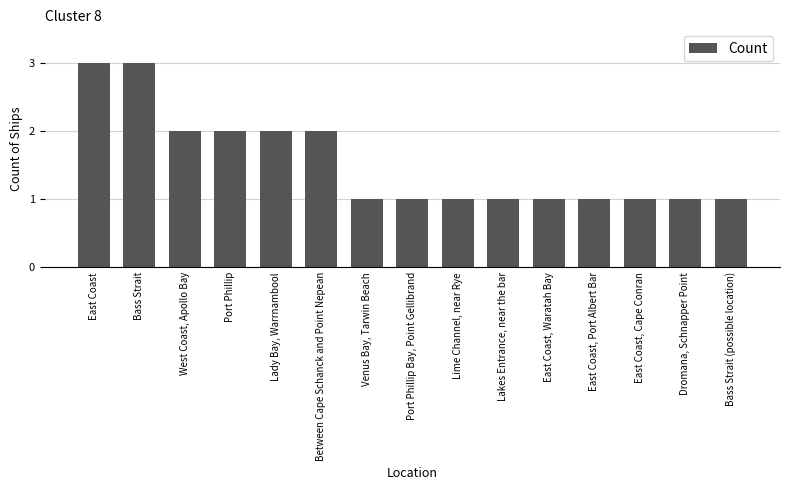

What value does the data have at Lime Channel, near Rye?

1